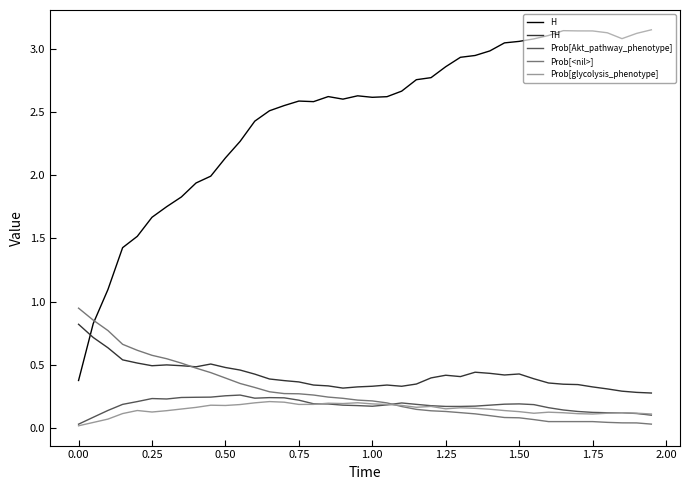

Which series has the largest range (max minus min)?

H